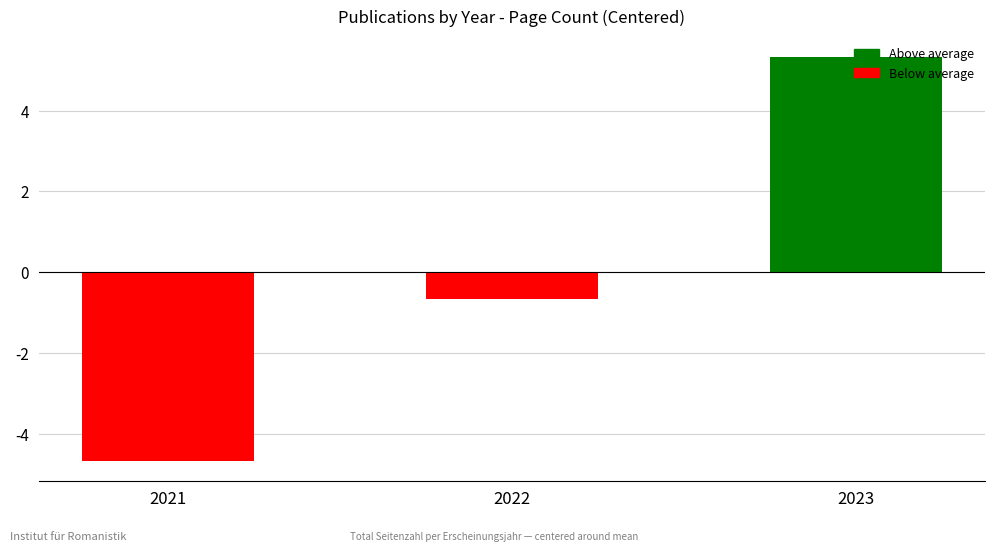

Reading right to left, what are all the values shown in this chart?

2023=5.3	2022=-0.7	2021=-4.7